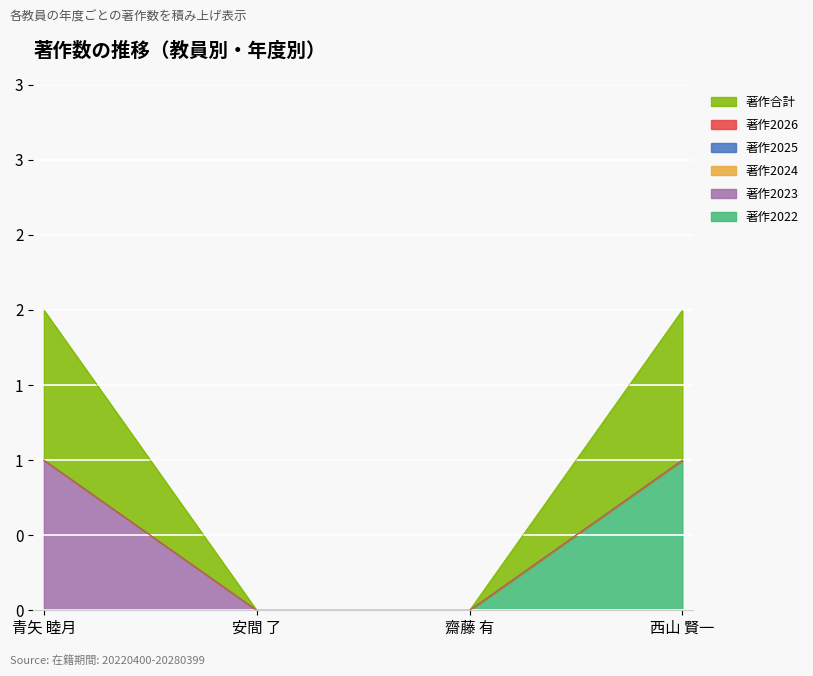

True or false: 著作2025 has a value of 0 at 安間 了.

True